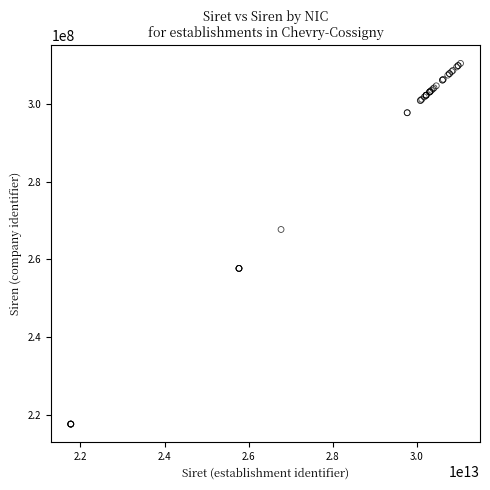

What Y value in the scatter plot is closest to 264041199?

267701654